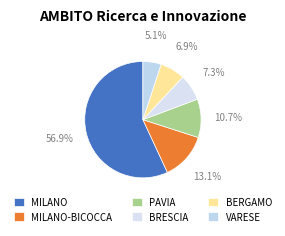

Is it true that BRESCIA is 1% of the pie?

False